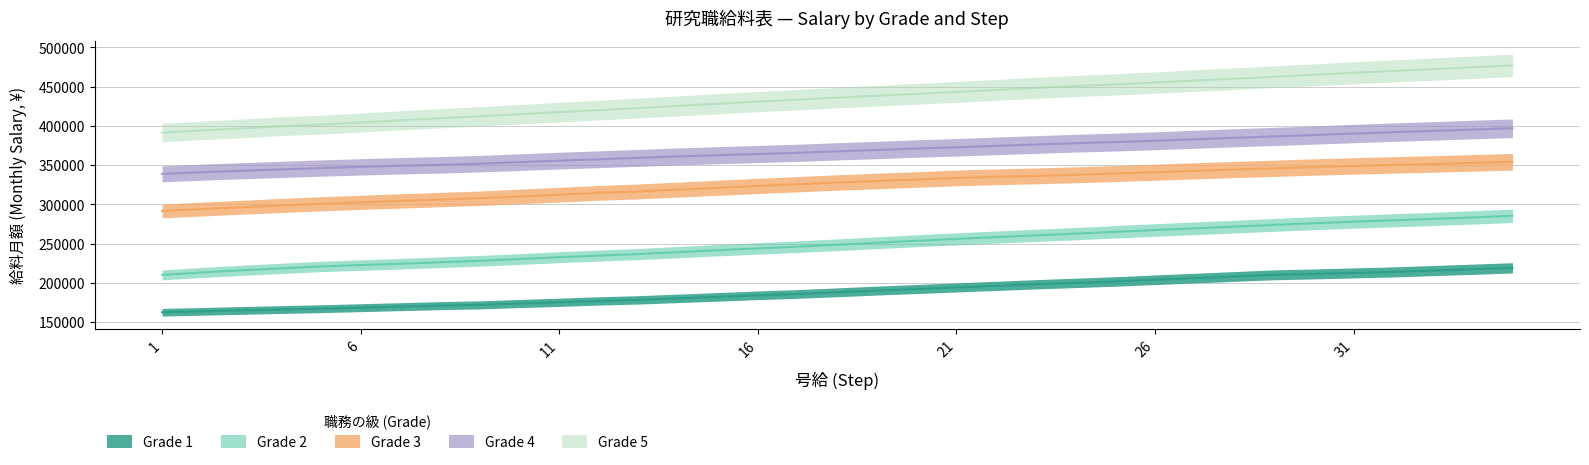

The value of Grade 2 at 7 is 124436. True or false?

False